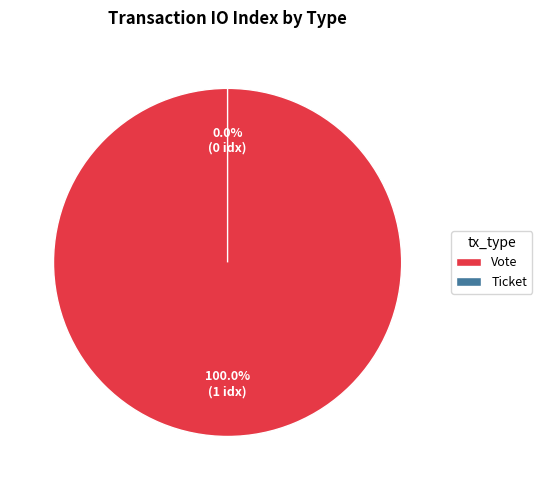

Which slice is the smallest?

Ticket